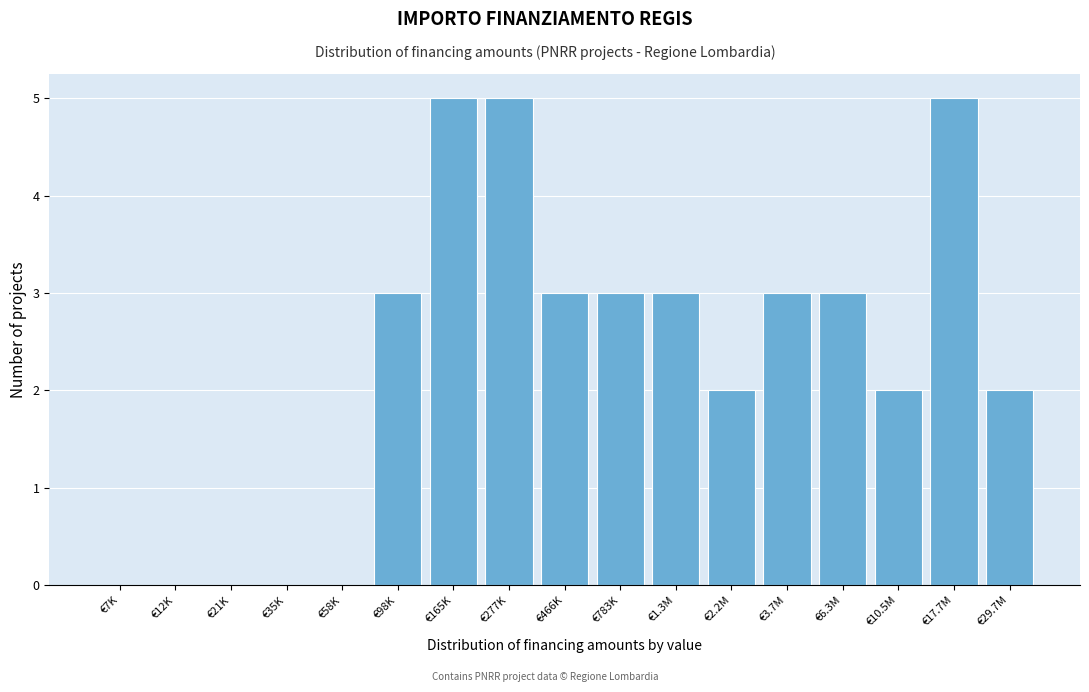

The chart shows a value of -3 at €58K. True or false?

False